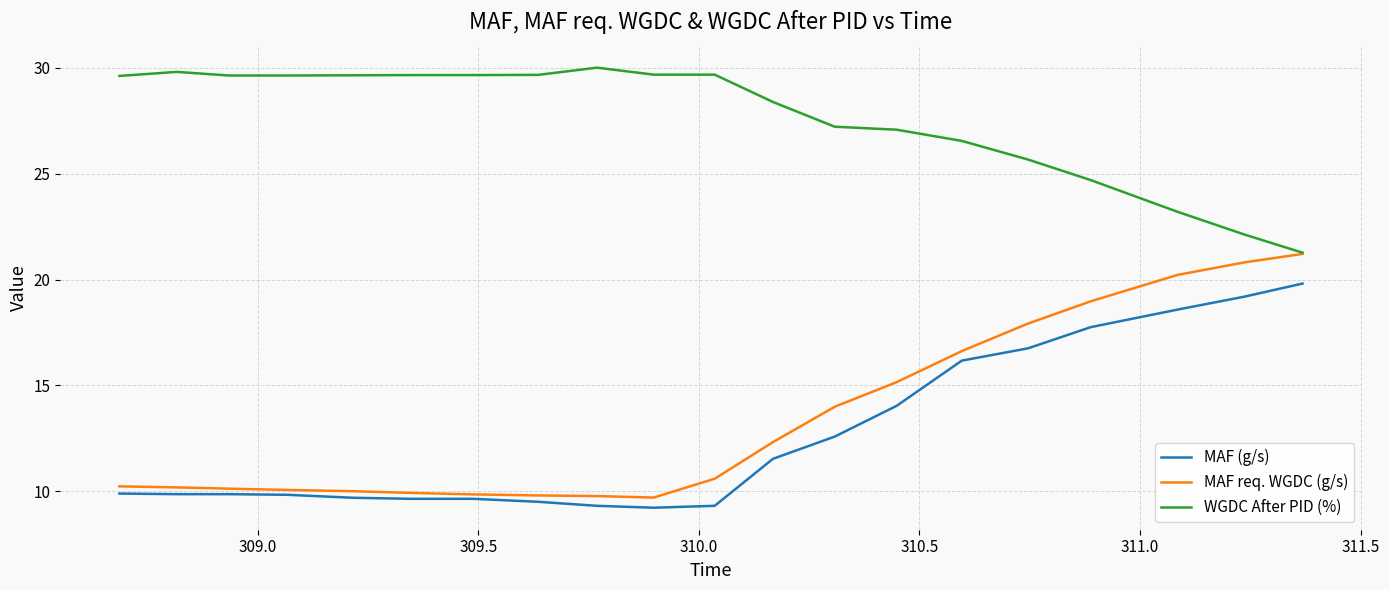

What are all the series names shown in the legend?

MAF (g/s), MAF req. WGDC (g/s), WGDC After PID (%)